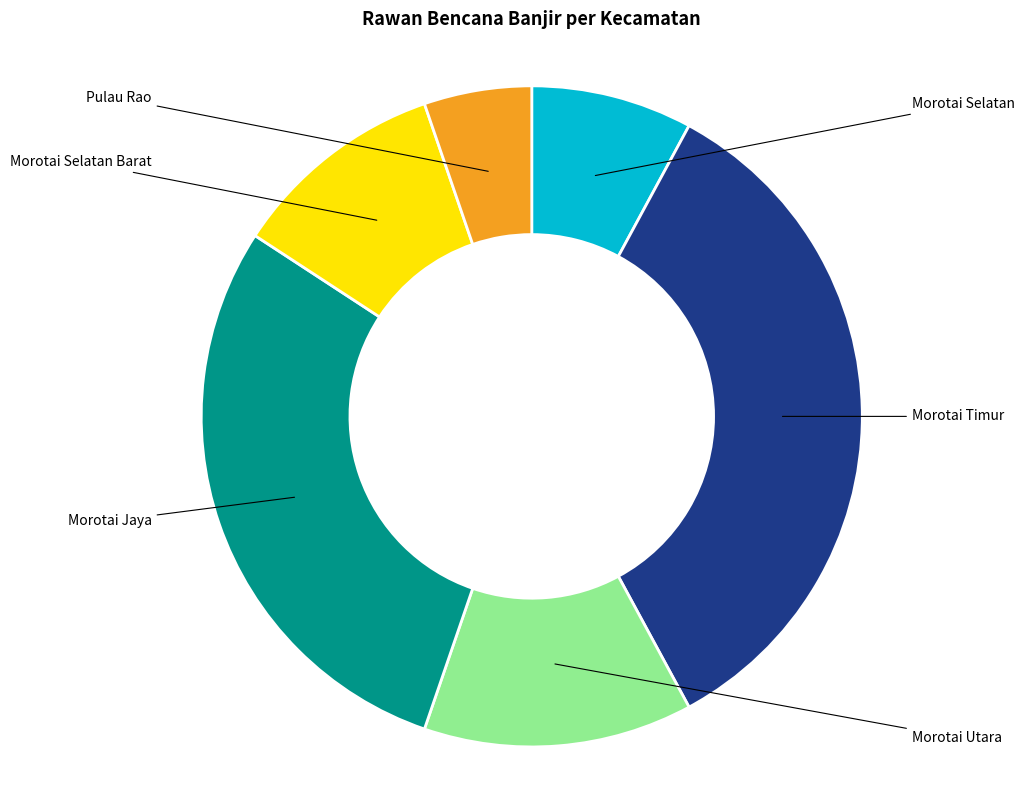

Is there any slice that represents more than half of the pie?

No